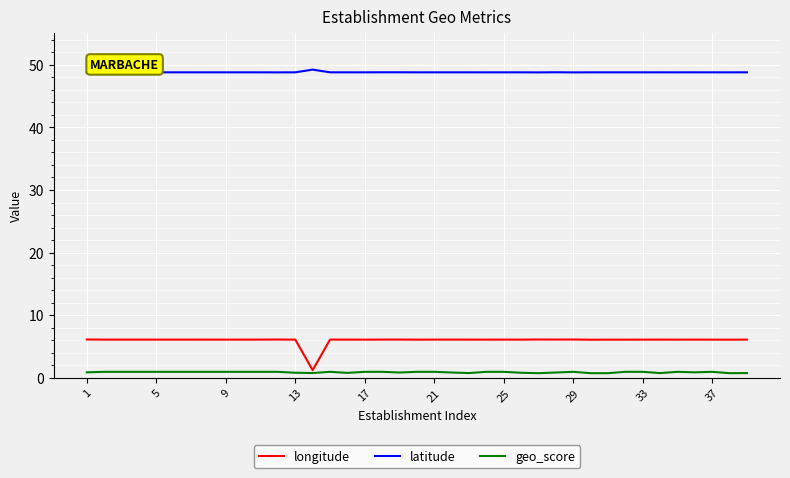

What are all the series names shown in the legend?

longitude, latitude, geo_score